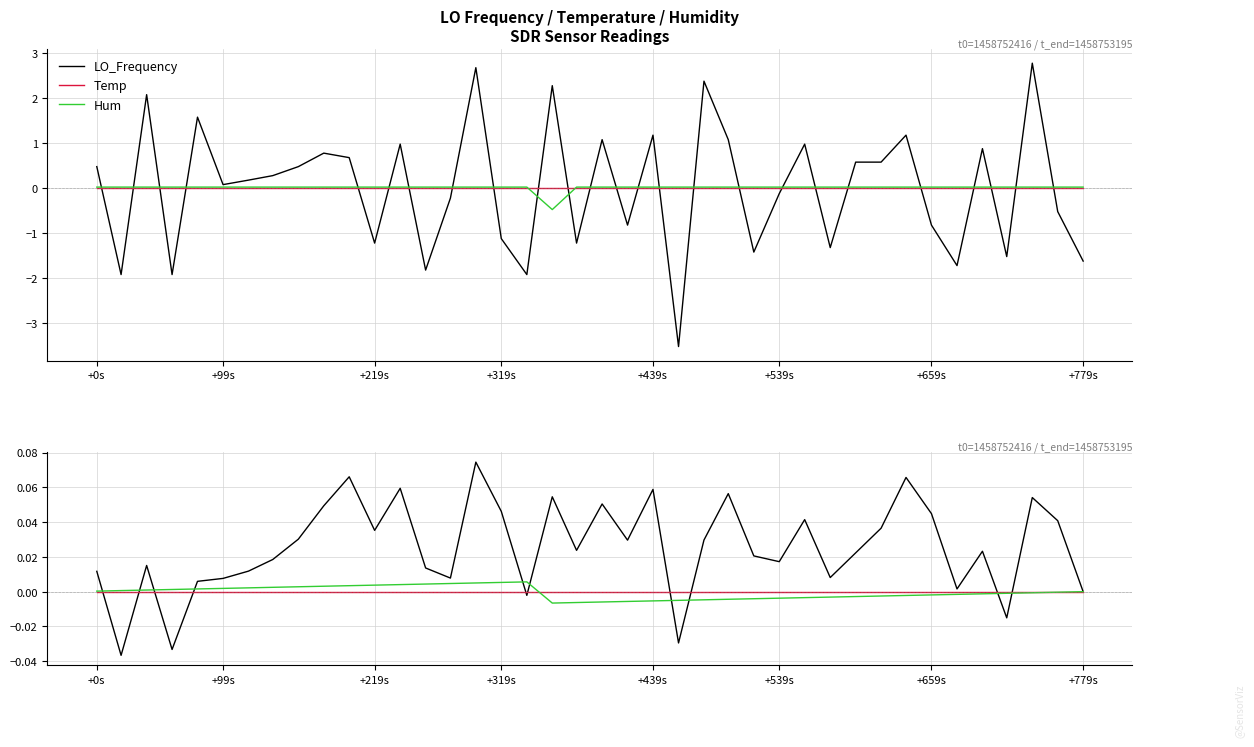

Which series ends up on top after the final intersection of LO_Frequency and Temp?

LO_Frequency